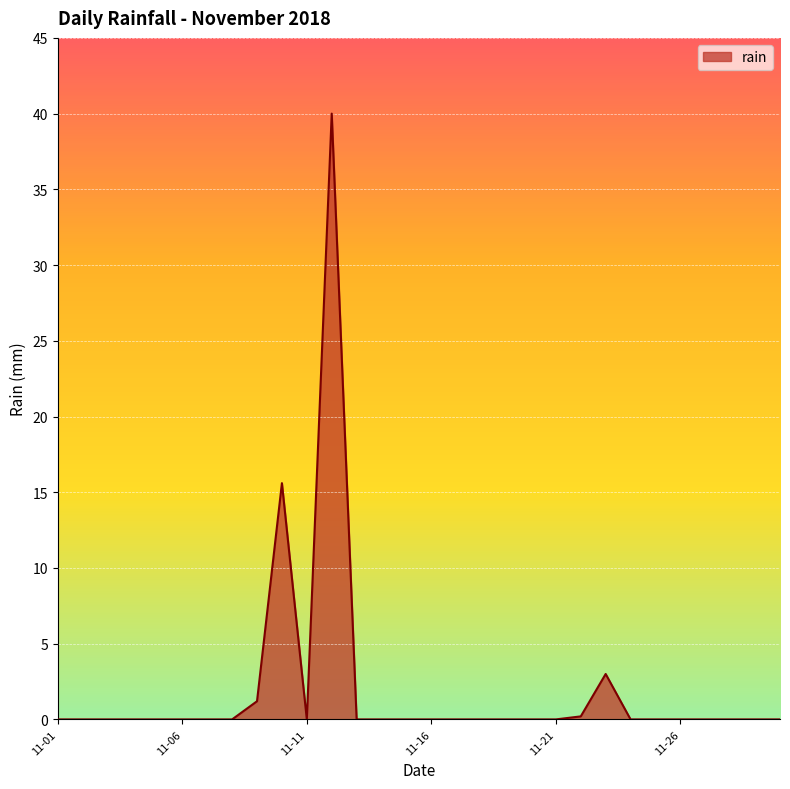

What is the greatest value displayed?

40.0